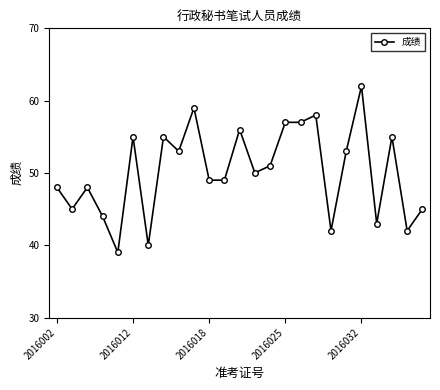

How many data points does each series have?

25